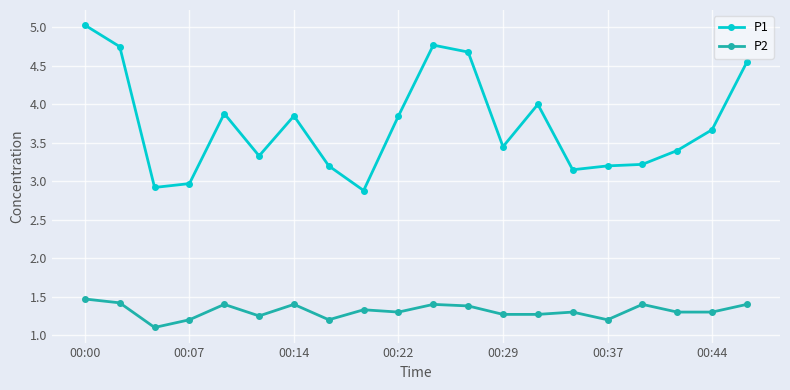

What is the sum of all P1 values?

74.8